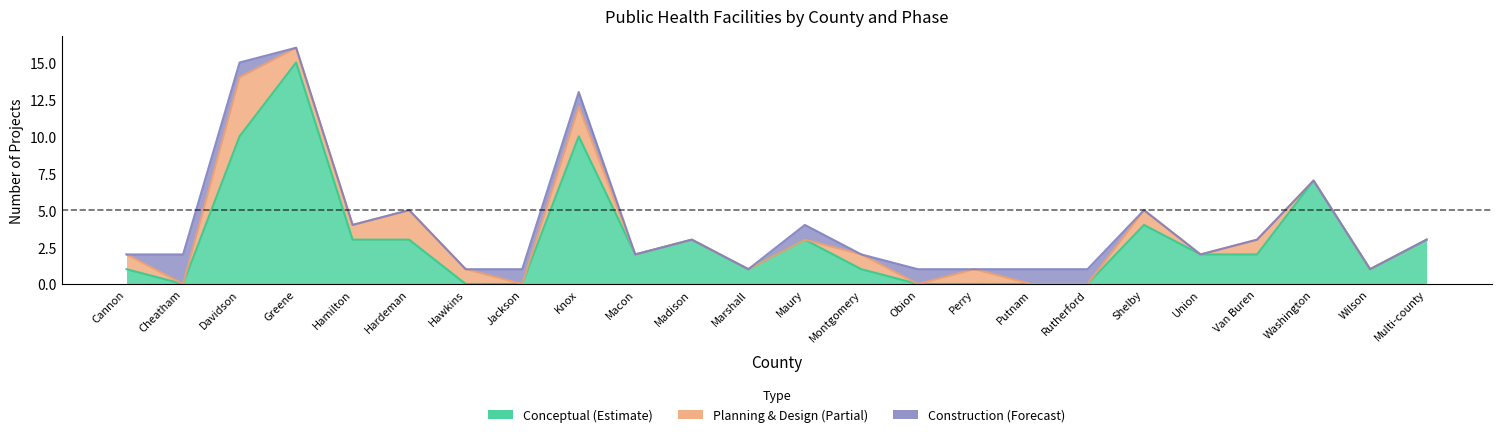

What is the spread (max minus min) of values at Montgomery?

1